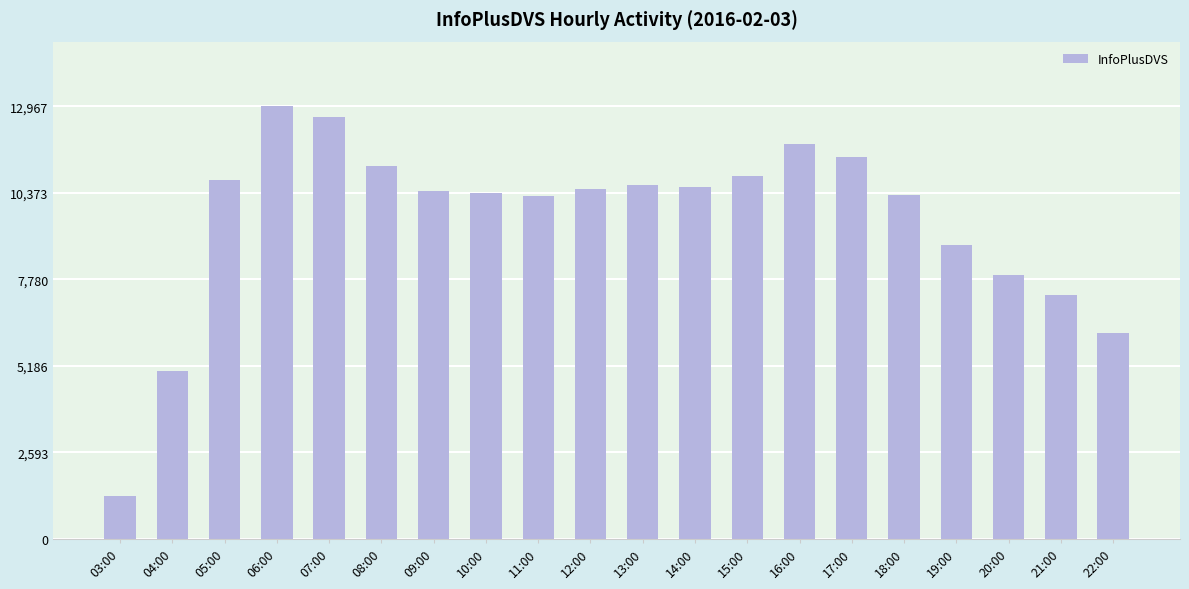

The value at 08:00 is 11167. True or false?

True